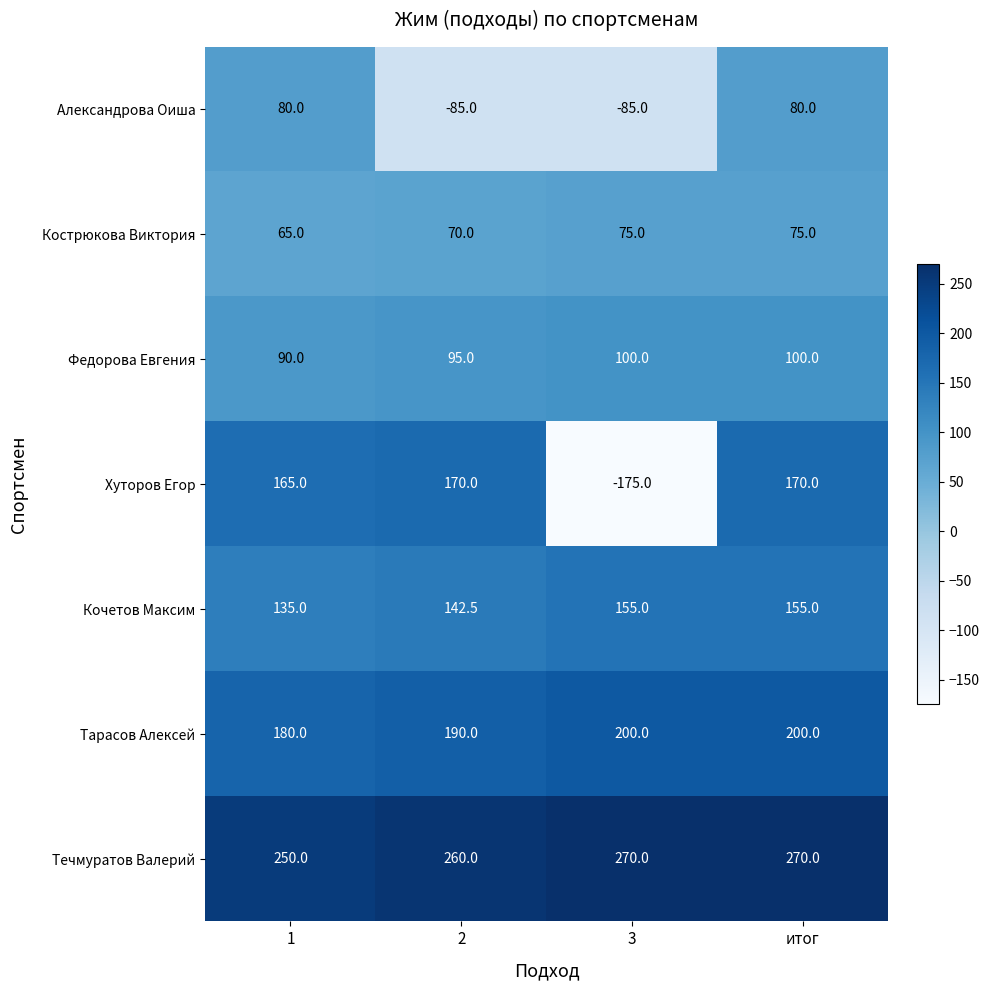

True or false: Тарасов Алексей has a value of 180.0 at 1.

True